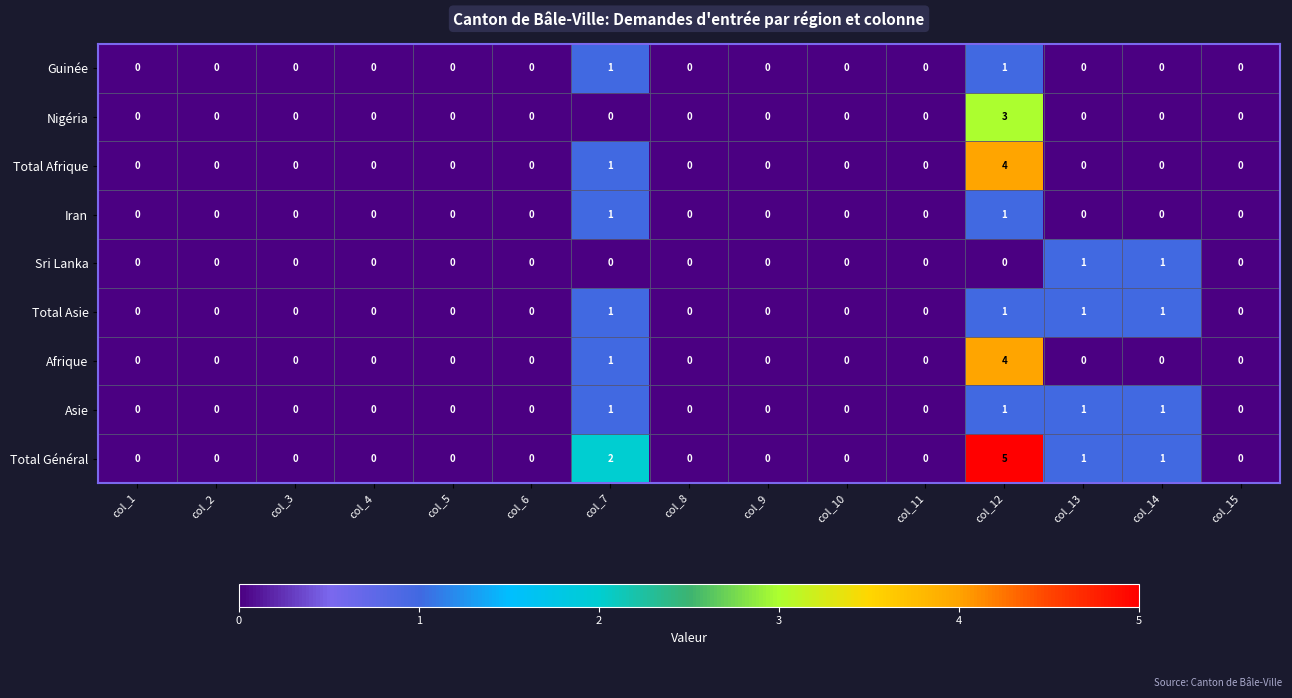

How many Iran values are between 0 and 1?

15